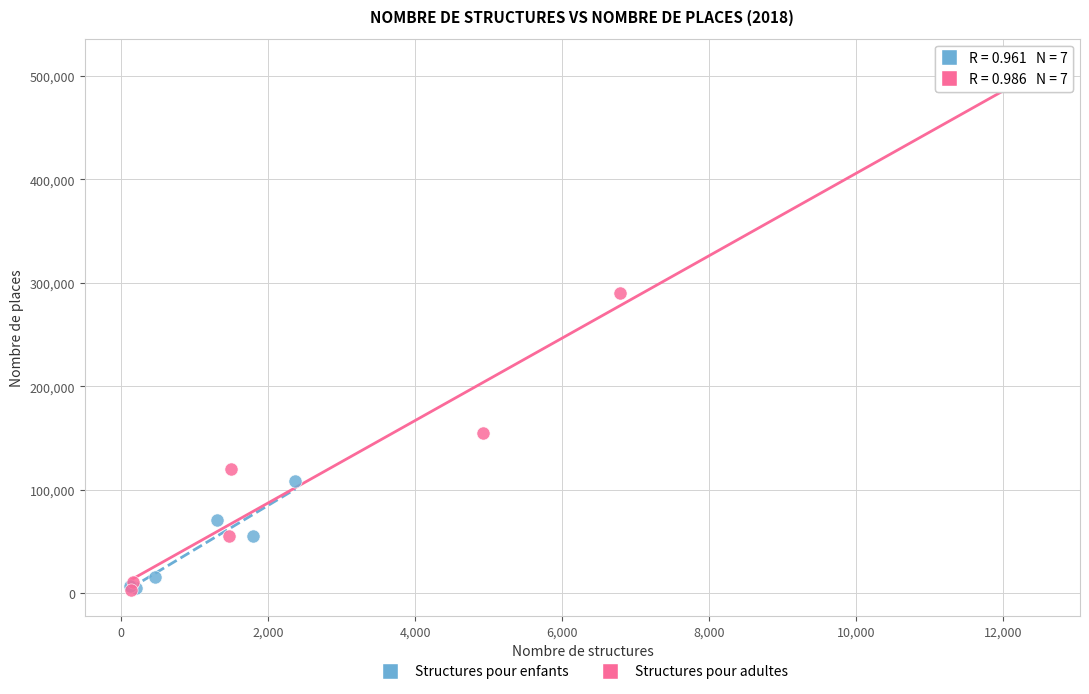

Which series reaches the maximum Y coordinate?

Structures pour adultes